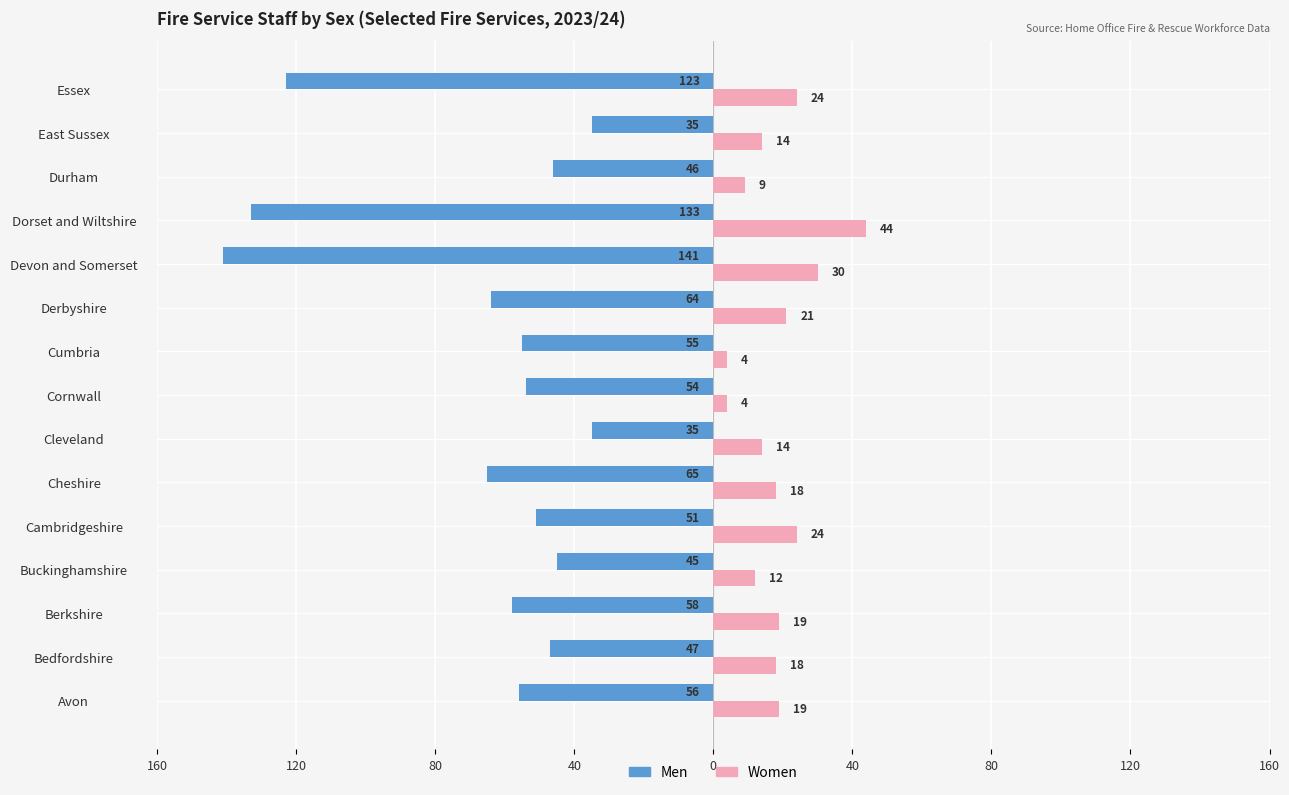

What are all the series names shown in the legend?

Men, Women